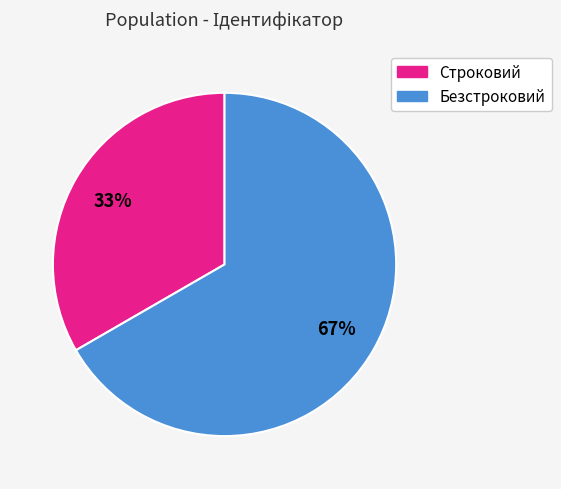

Is the sum of Безстроковий and Строковий greater than half?

Yes